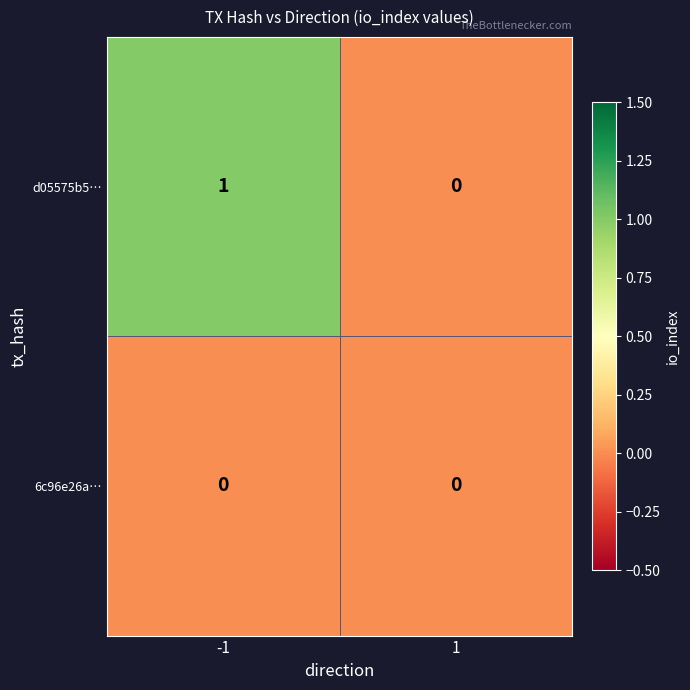

Reading left to right, list all the values displayed in this chart.

d05575b5…: 1	0
6c96e26a…: 0	0